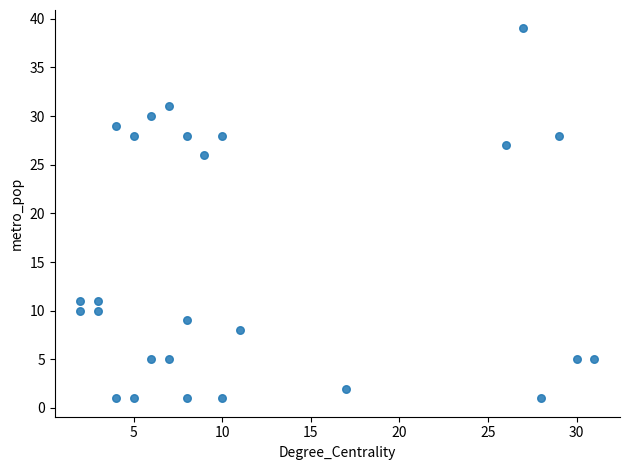

What Y value in the scatter plot is closest to 20?

26